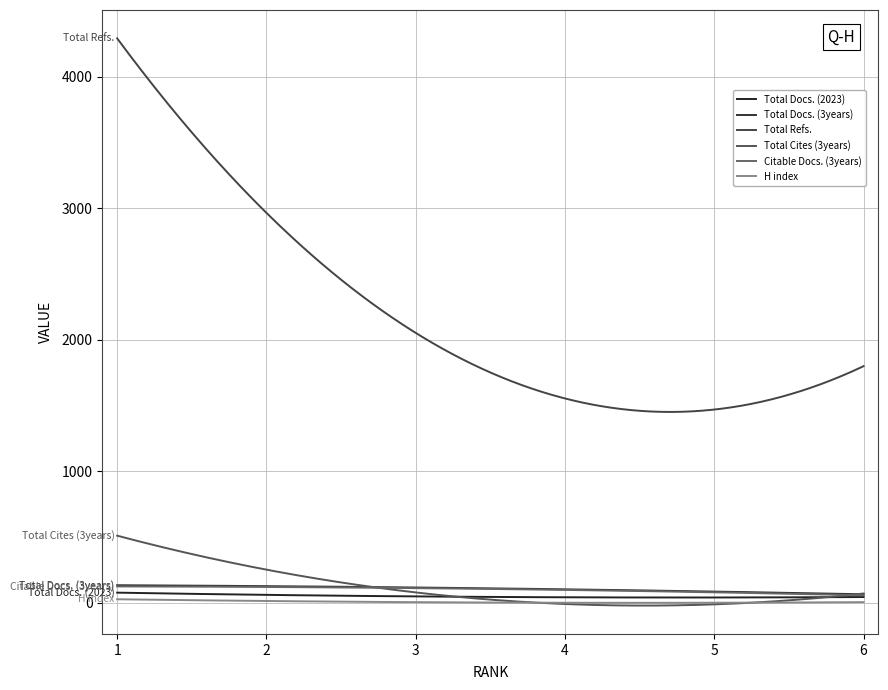

Which label corresponds to the largest value in the chart?

1